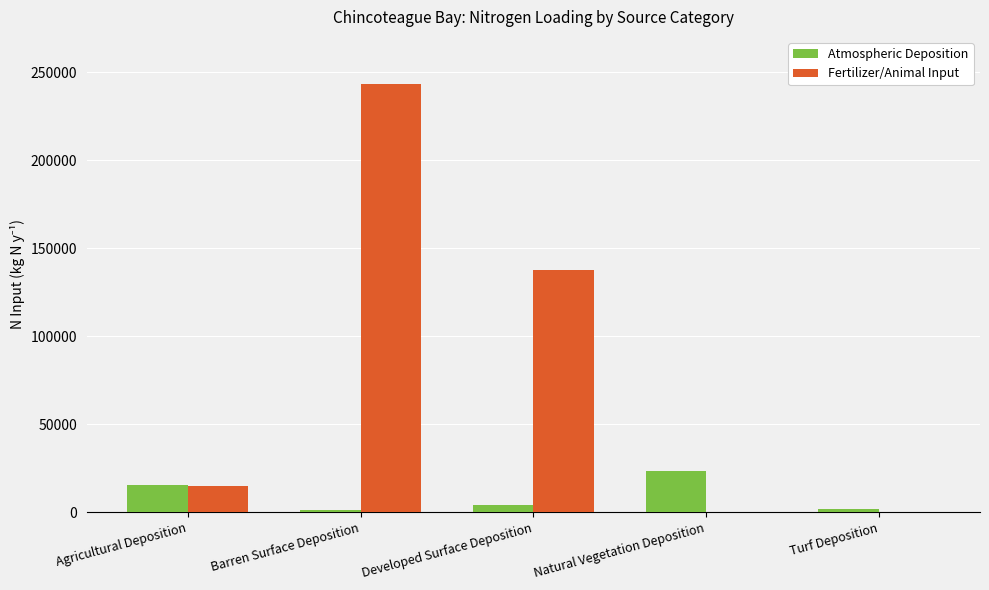

What is the sum of the Atmospheric Deposition values at Natural Vegetation Deposition and Agricultural Deposition?

38880.4